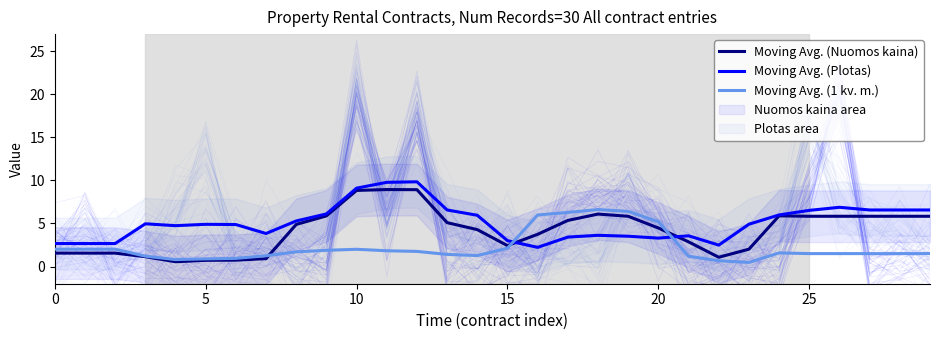

Read the Moving Avg. (1 kv. m.) value at 18.

6.6